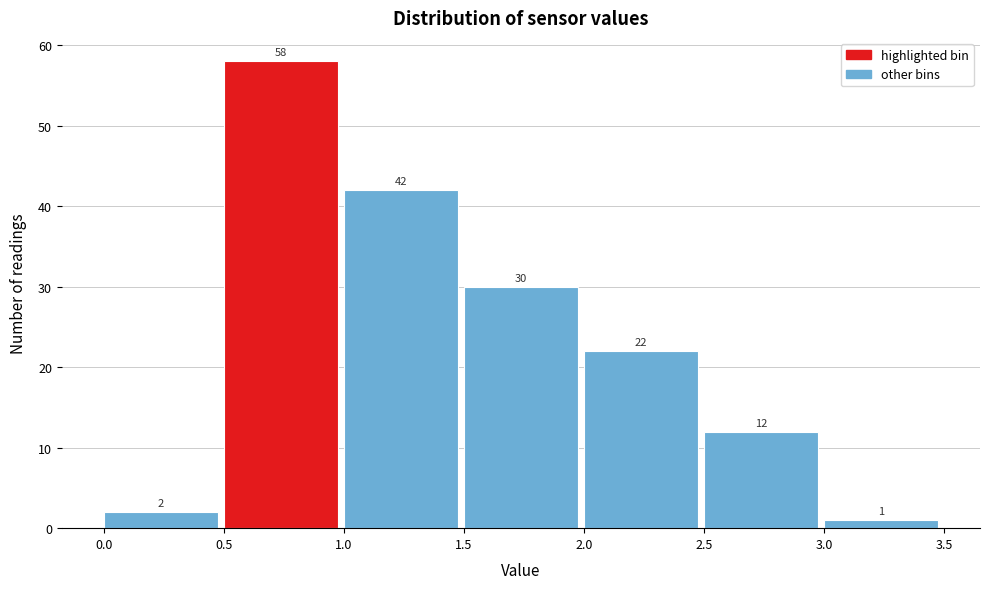

Over which range of the x-axis is the bar tallest?

0.5 to 1.0